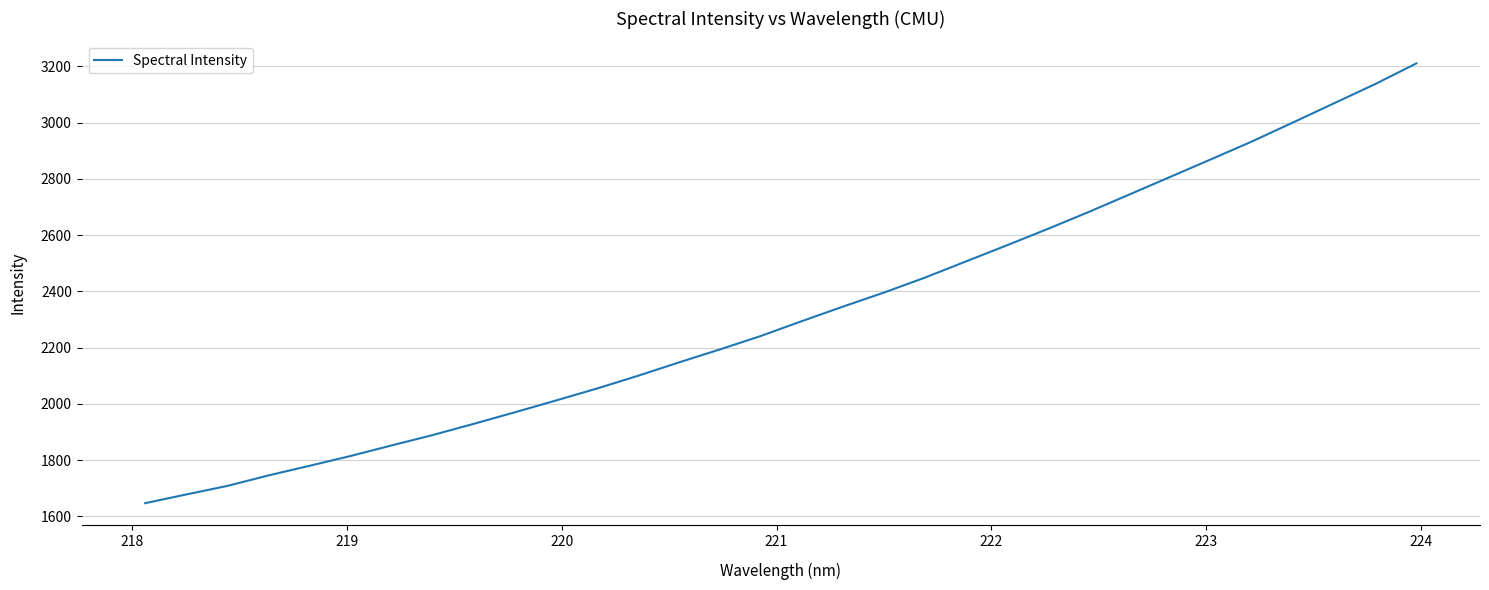

What is the smallest value displayed?

1646.8